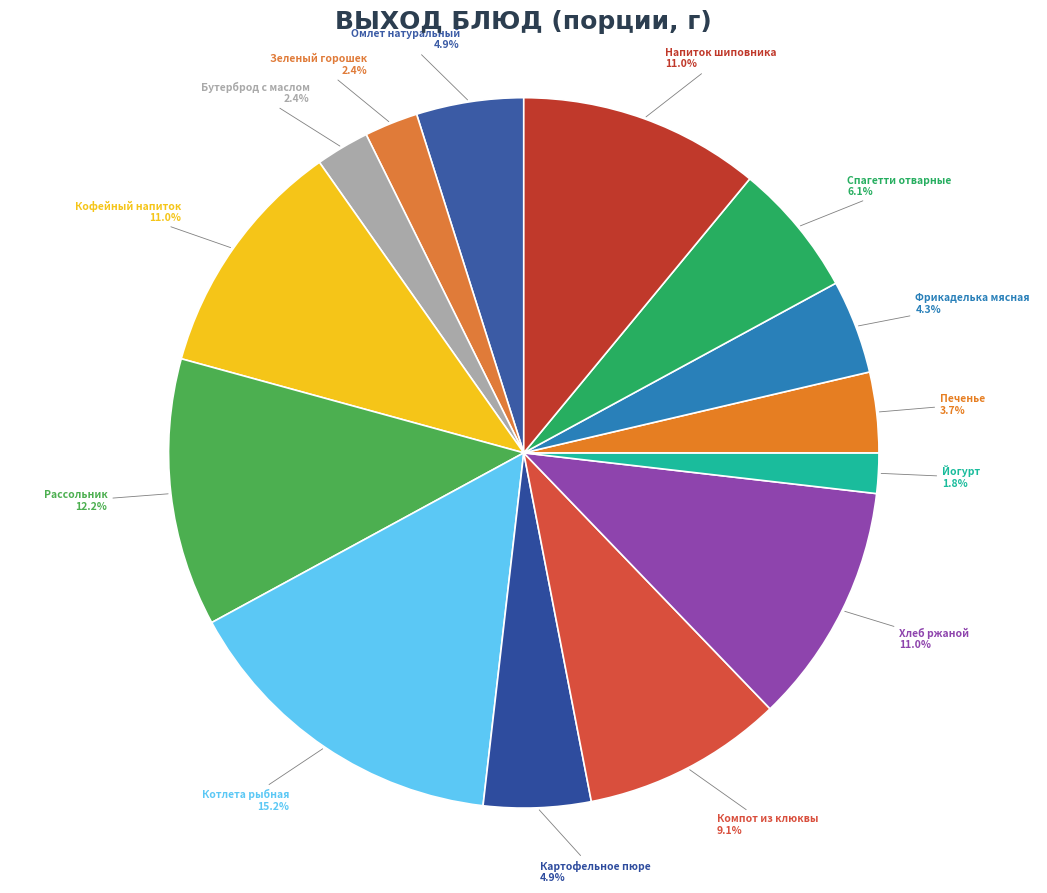

How many slices are in this pie chart?

14